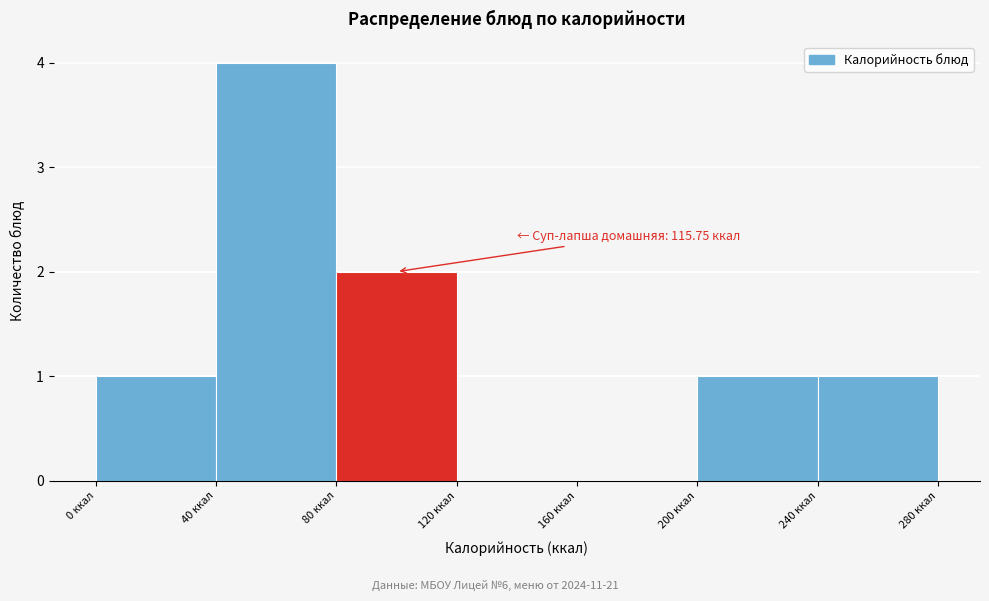

Over which range of the x-axis is the bar tallest?

40 to 80